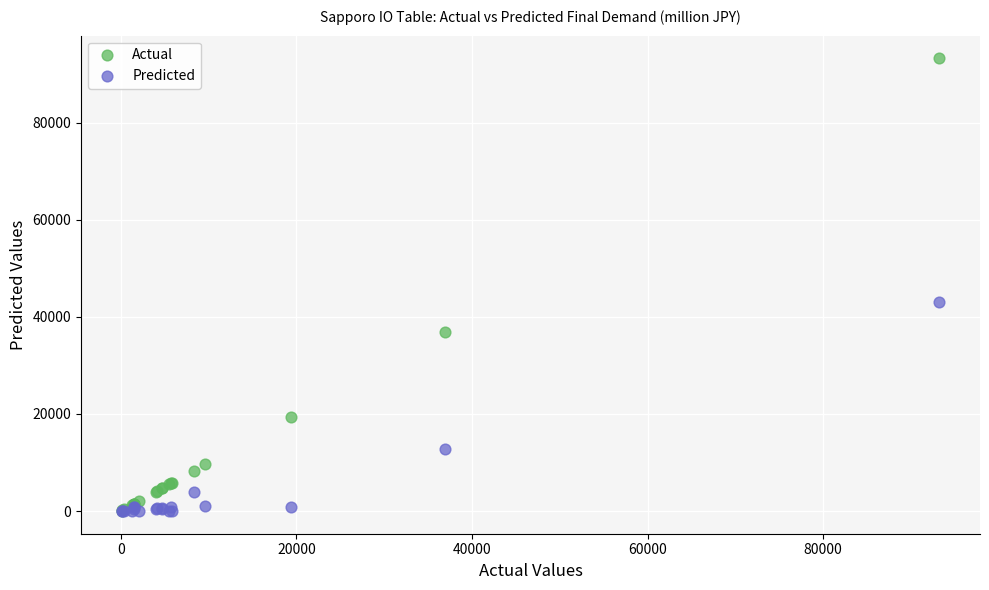

In the Actual series, what Y value is closest to 46668?

36942.0